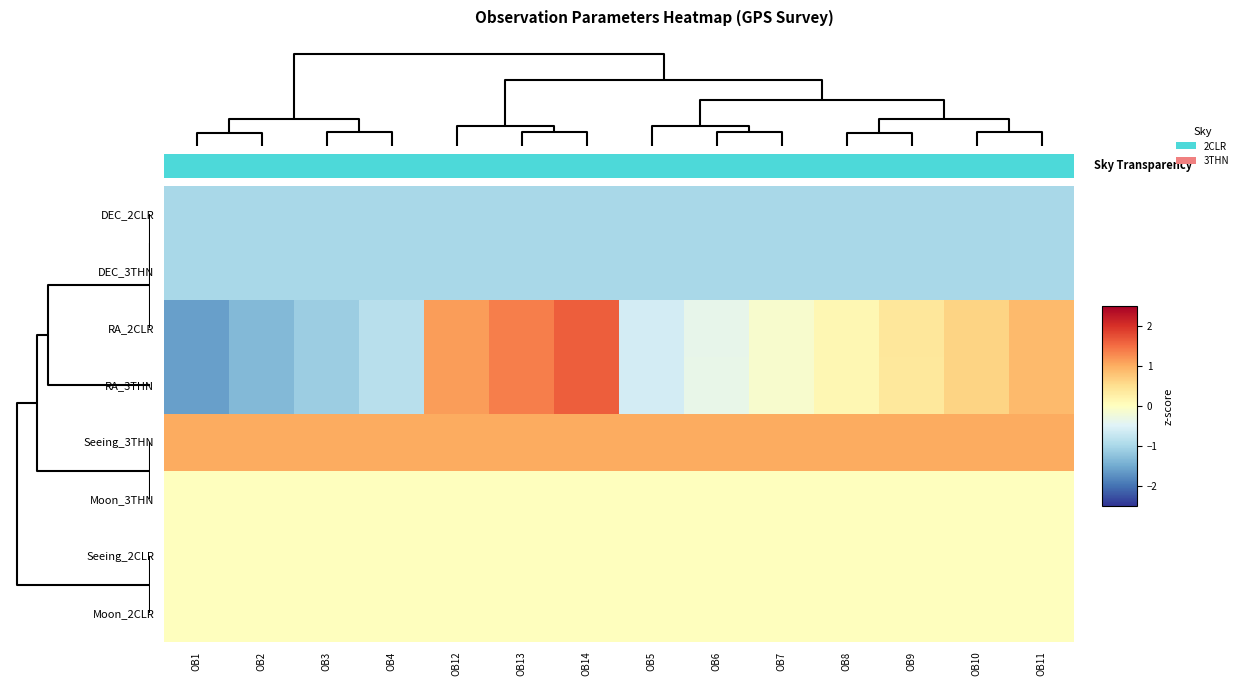

Reading left to right, what are all the values shown in this chart?

DEC_2CLR: OB1=-1.0	OB2=-1.0	OB3=-1.0	OB4=-1.0	OB12=-1.0	OB13=-1.0	OB14=-1.0	OB5=-1.0	OB6=-1.0	OB7=-1.0	OB8=-1.0	OB9=-1.0	OB10=-1.0	OB11=-1.0
DEC_3THN: OB1=-1.0	OB2=-1.0	OB3=-1.0	OB4=-1.0	OB12=-1.0	OB13=-1.0	OB14=-1.0	OB5=-1.0	OB6=-1.0	OB7=-1.0	OB8=-1.0	OB9=-1.0	OB10=-1.0	OB11=-1.0
RA_2CLR: OB1=-1.6	OB2=-1.4	OB3=-1.1	OB4=-0.9	OB12=1.1	OB13=1.4	OB14=1.6	OB5=-0.6	OB6=-0.4	OB7=-0.1	OB8=0.1	OB9=0.4	OB10=0.6	OB11=0.9
RA_3THN: OB1=-1.6	OB2=-1.4	OB3=-1.1	OB4=-0.9	OB12=1.1	OB13=1.4	OB14=1.6	OB5=-0.6	OB6=-0.4	OB7=-0.1	OB8=0.1	OB9=0.4	OB10=0.6	OB11=0.9
Seeing_3THN: OB1=1.0	OB2=1.0	OB3=1.0	OB4=1.0	OB12=1.0	OB13=1.0	OB14=1.0	OB5=1.0	OB6=1.0	OB7=1.0	OB8=1.0	OB9=1.0	OB10=1.0	OB11=1.0
Moon_3THN: OB1=0.0	OB2=0.0	OB3=0.0	OB4=0.0	OB12=0.0	OB13=0.0	OB14=0.0	OB5=0.0	OB6=0.0	OB7=0.0	OB8=0.0	OB9=0.0	OB10=0.0	OB11=0.0
Seeing_2CLR: OB1=0.0	OB2=0.0	OB3=0.0	OB4=0.0	OB12=0.0	OB13=0.0	OB14=0.0	OB5=0.0	OB6=0.0	OB7=0.0	OB8=0.0	OB9=0.0	OB10=0.0	OB11=0.0
Moon_2CLR: OB1=0.0	OB2=0.0	OB3=0.0	OB4=0.0	OB12=0.0	OB13=0.0	OB14=0.0	OB5=0.0	OB6=0.0	OB7=0.0	OB8=0.0	OB9=0.0	OB10=0.0	OB11=0.0